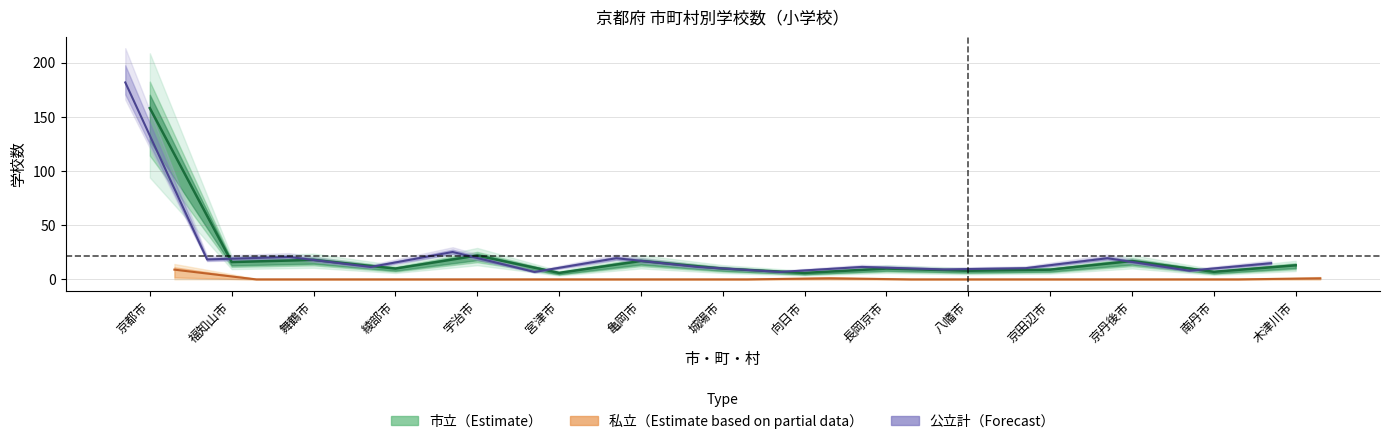

At which category is the sum across all series the highest?

京都市